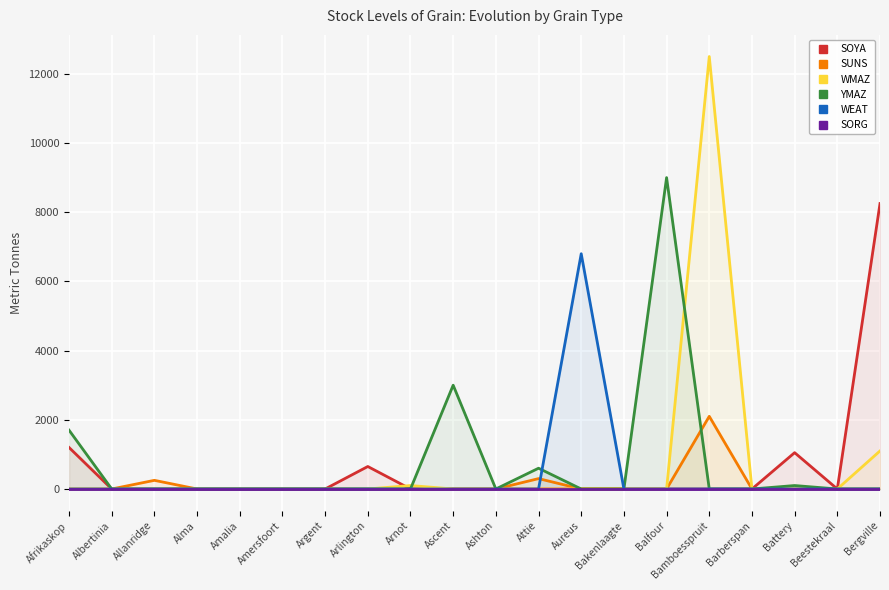

Between Afrikaskop and Battery, which is larger?

Afrikaskop